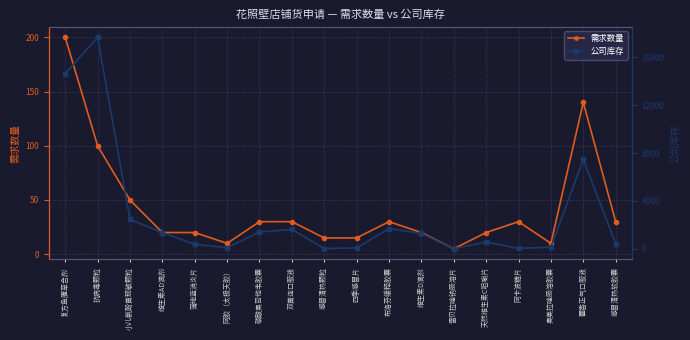

Which series changed the most between 藿香正气口服液 and 感冒清热软胶囊?

公司库存